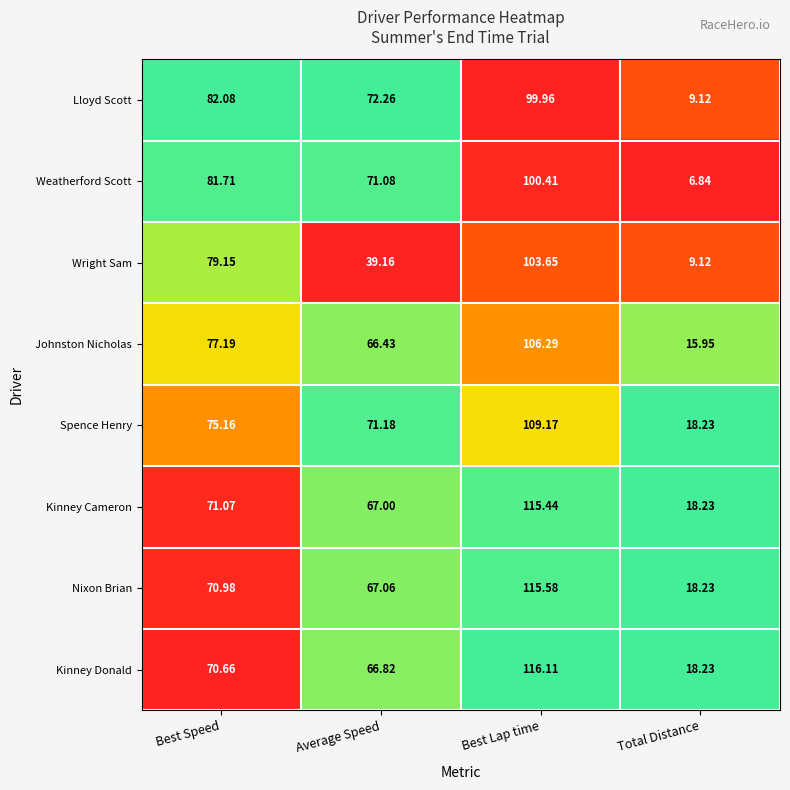

Which series changed the most between Best Speed and Best Lap time?

Kinney Donald